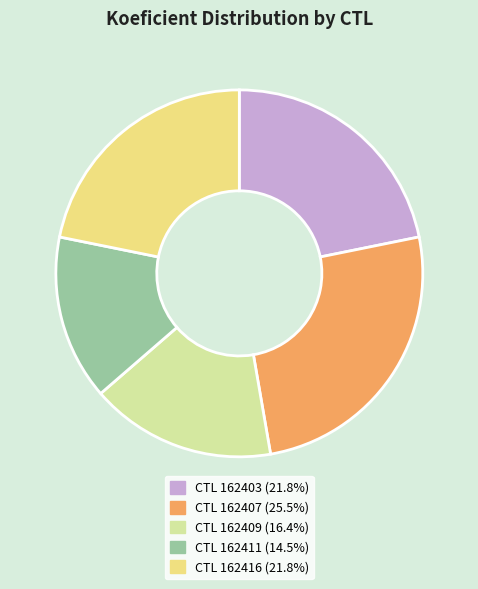

Is there a majority slice in this chart?

No